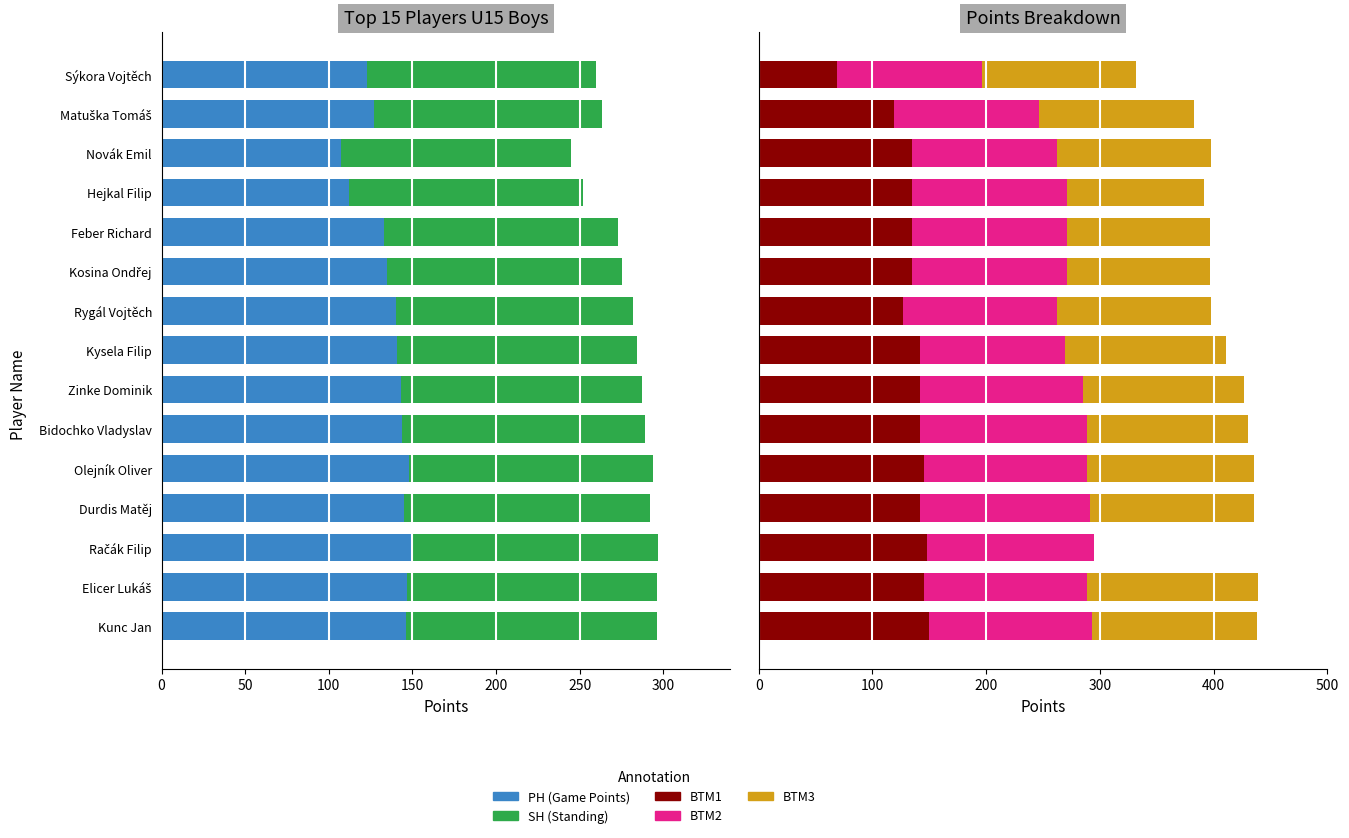

How many data points in BTM3 are less than 135?

4